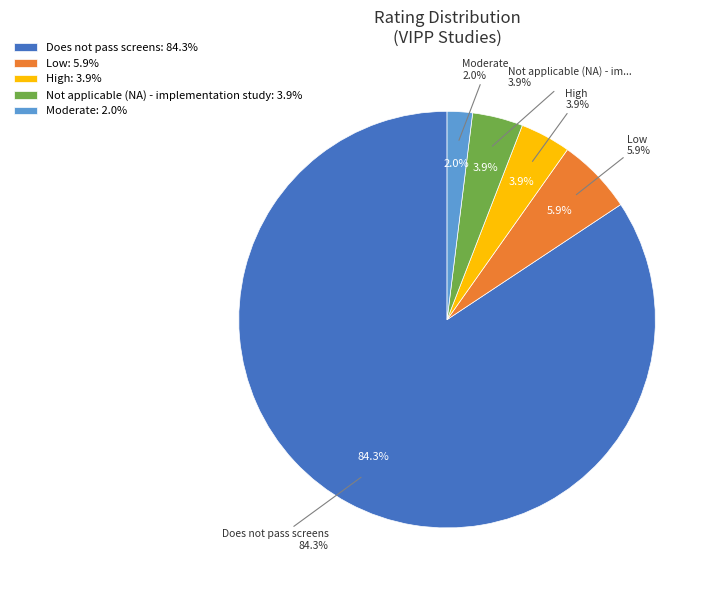

To the nearest percent, what is the difference between the Does not pass screens and Low slice percentages?

78%